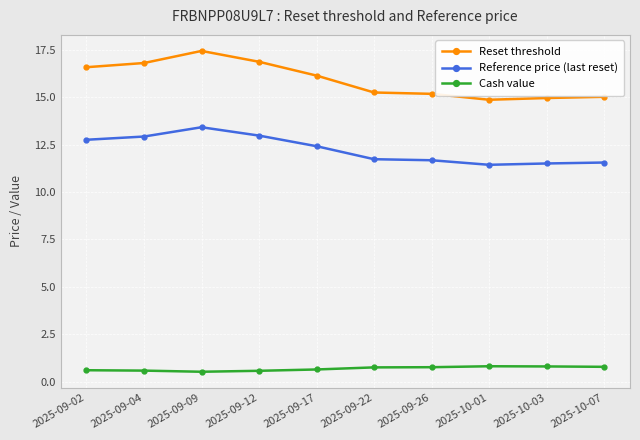

At which category does the chart reach its peak across all series?

2025-09-09